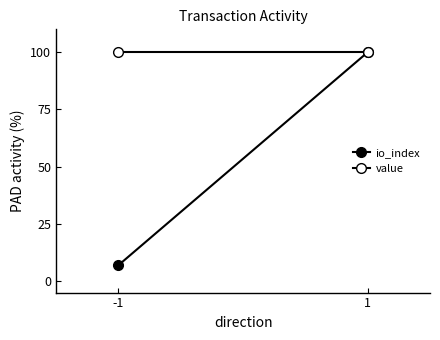

At which label is io_index closest to 53?

-1